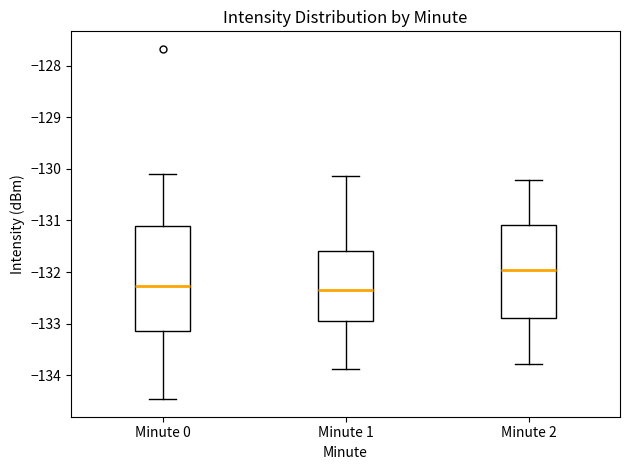

Which box is the tallest, from its lower edge to its upper edge?

Minute 0